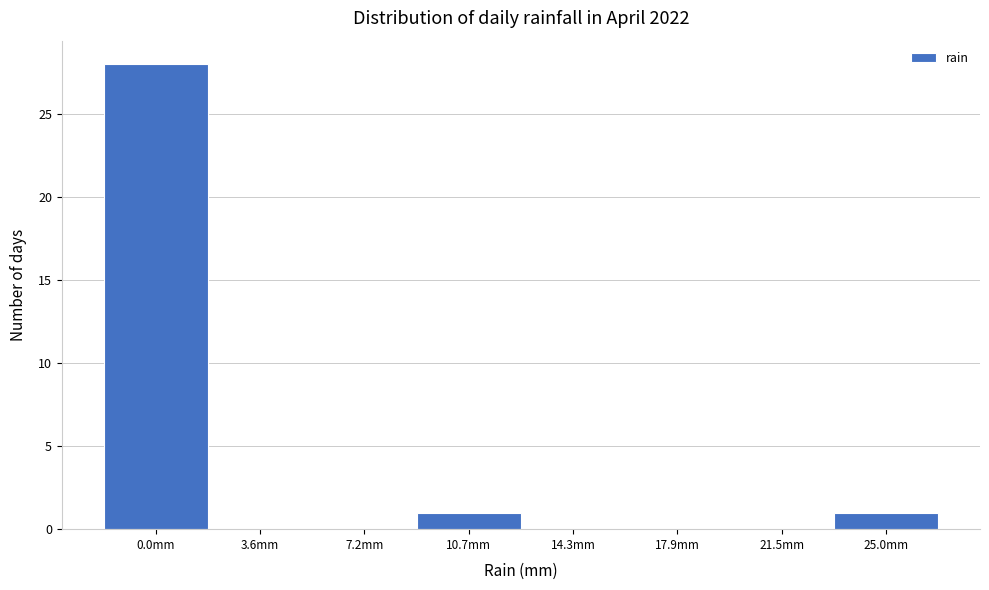

Reading left to right, list all the values displayed in this chart.

0.0mm=28	3.6mm=0	7.2mm=0	10.7mm=1	14.3mm=0	17.9mm=0	21.5mm=0	25.0mm=1